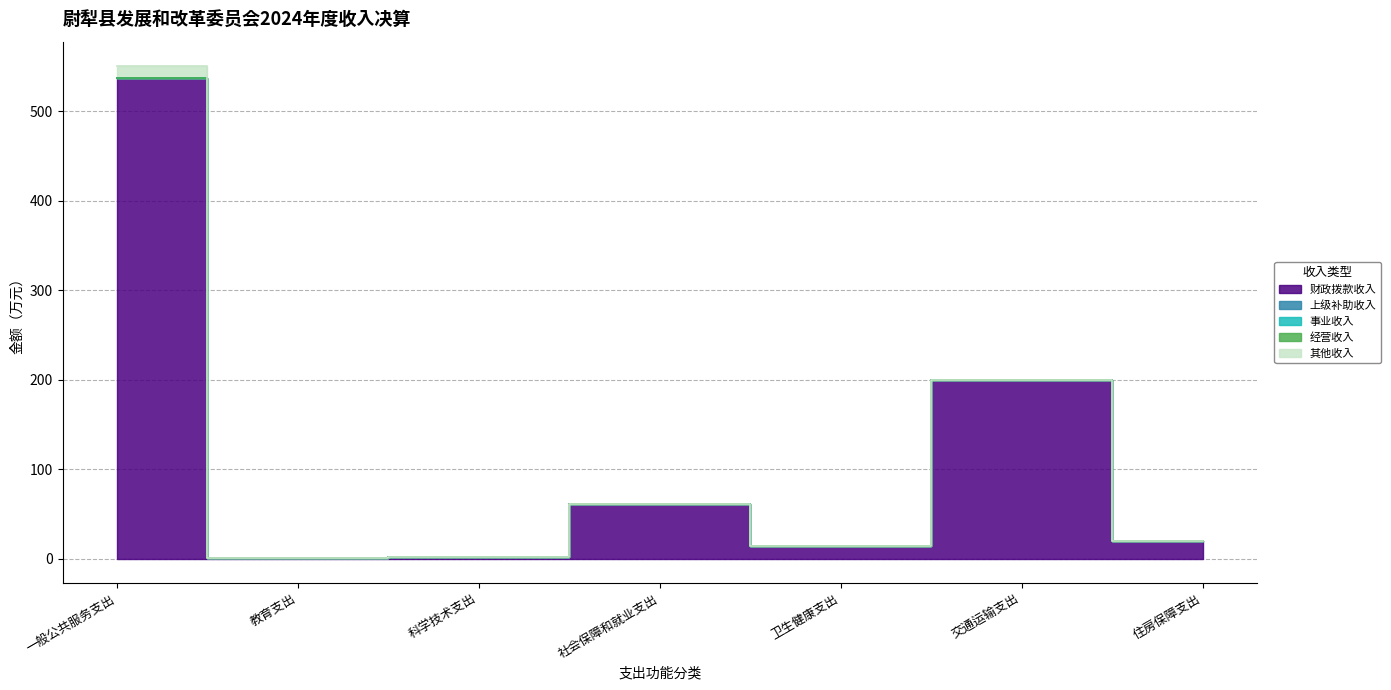

At which label is 其他收入 closest to 6?

教育支出